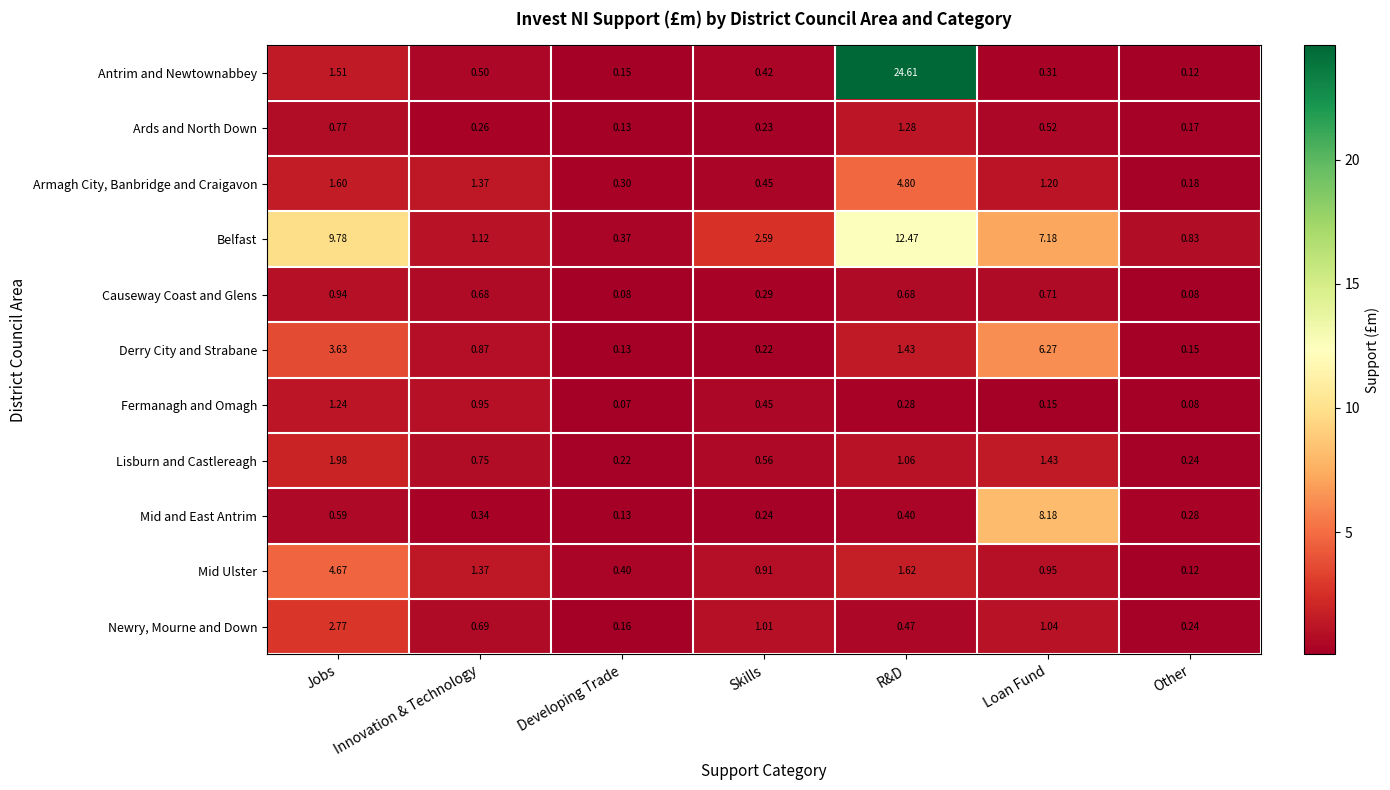

Rank the series by their maximum value, from highest to lowest.

Antrim and Newtownabbey, Belfast, Mid and East Antrim, Derry City and Strabane, Armagh City, Banbridge and Craigavon, Mid Ulster, Newry, Mourne and Down, Lisburn and Castlereagh, Ards and North Down, Fermanagh and Omagh, Causeway Coast and Glens